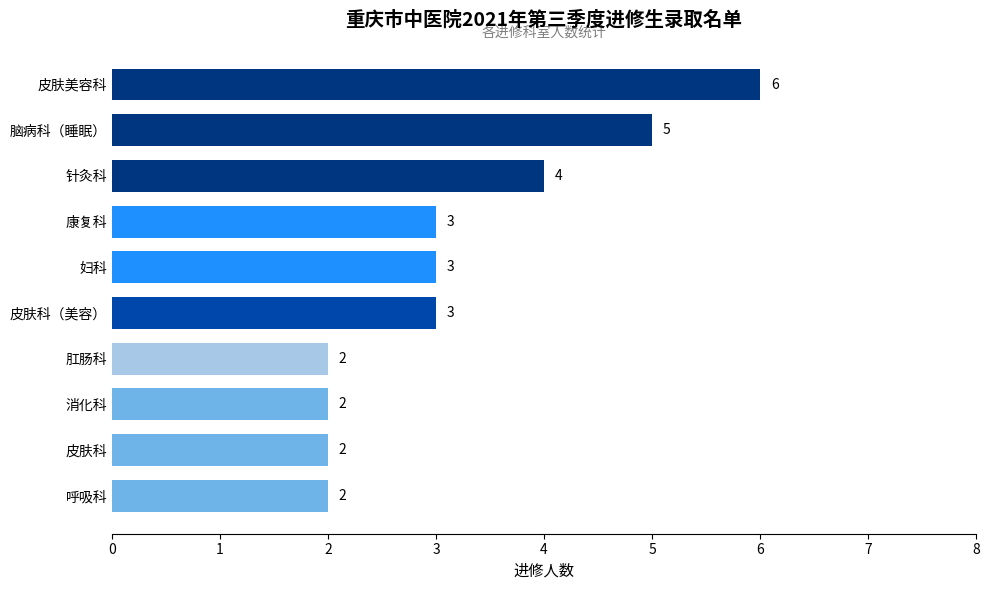

Does the chart contain any negative values?

No